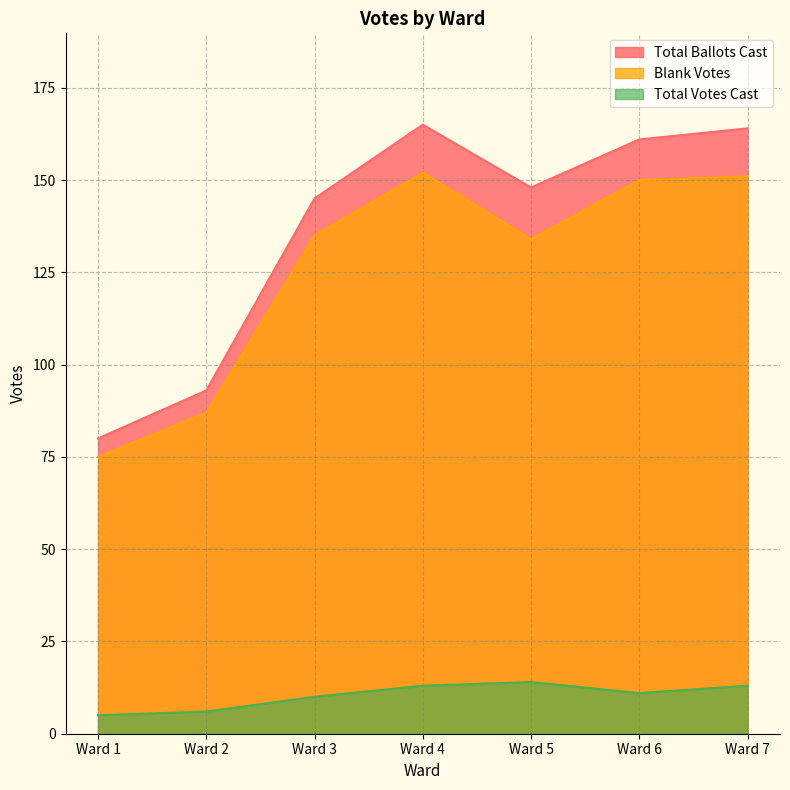

Is the value of Total Votes Cast at Ward 2 greater than the value of Blank Votes at Ward 4?

No